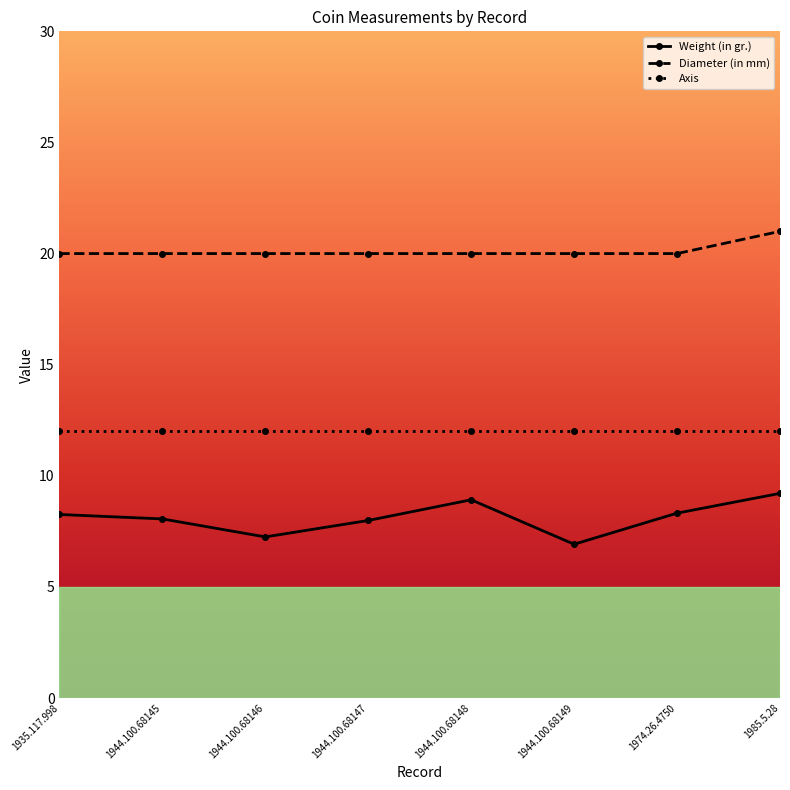

What is the average value of the Weight (in gr.) series?

8.1